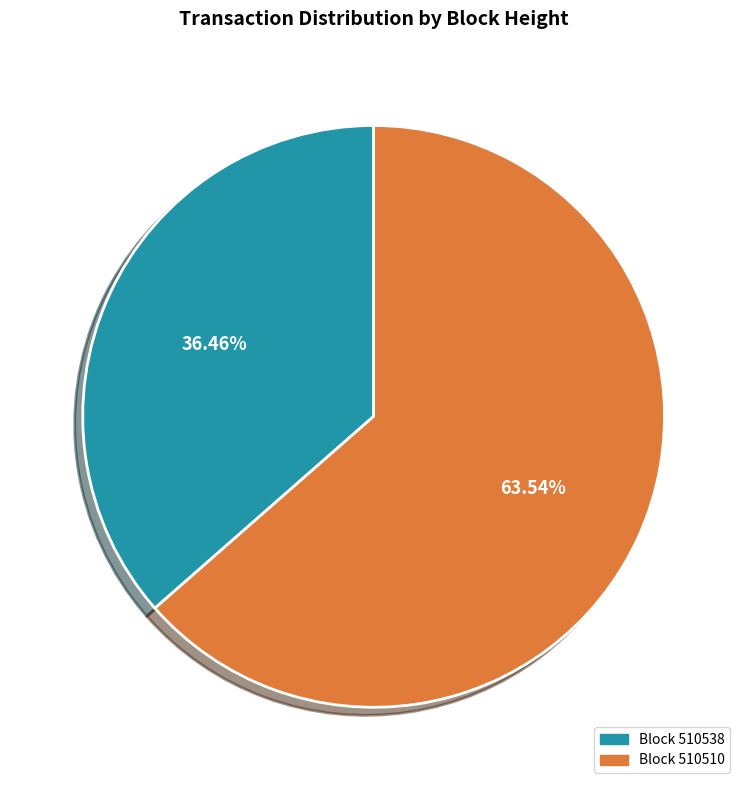

How many segments does this pie chart have?

2